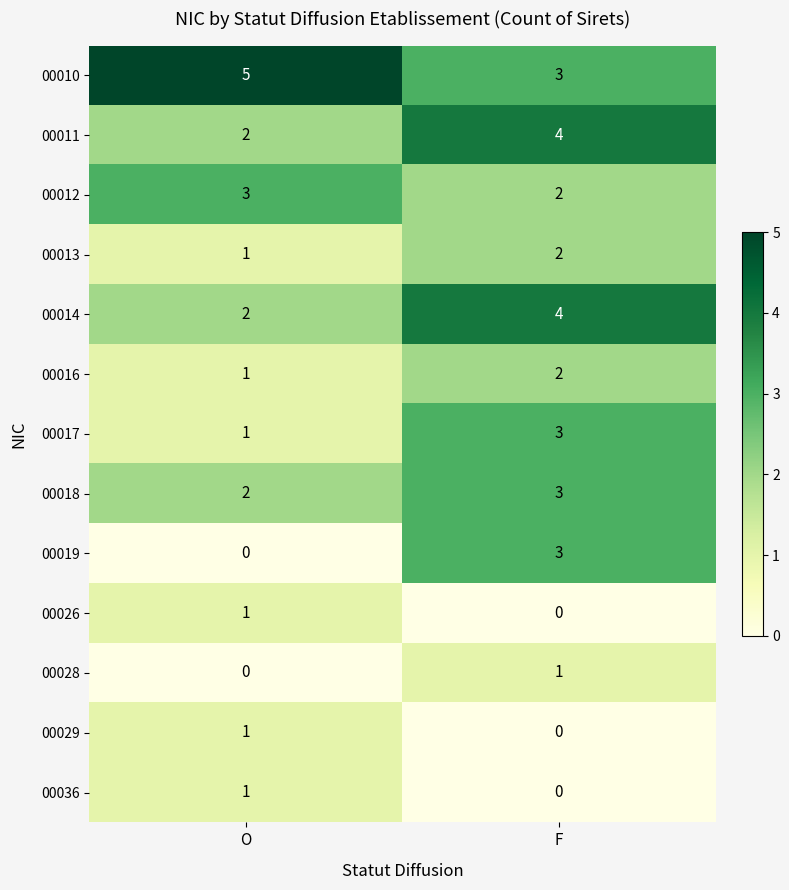

At which label does 00028 reach its peak?

F